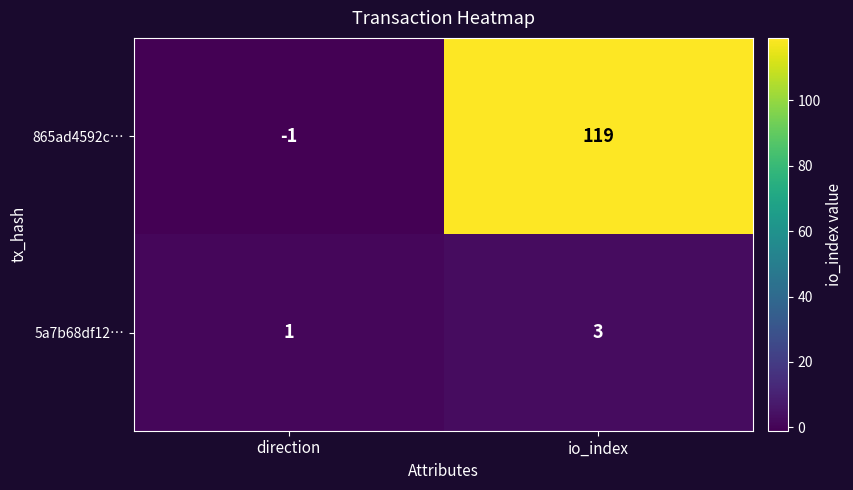

The value of 865ad4592c… at direction is -2. True or false?

False